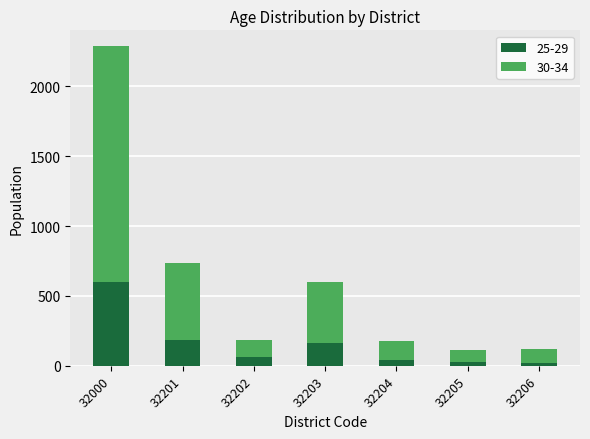

How many series are shown in this chart?

2